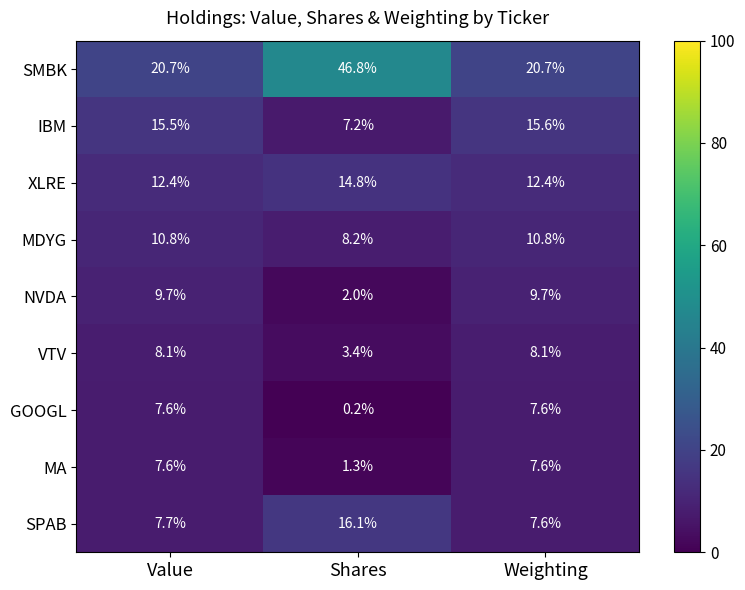

What is the spread (max minus min) of values at Weighting?

13.1